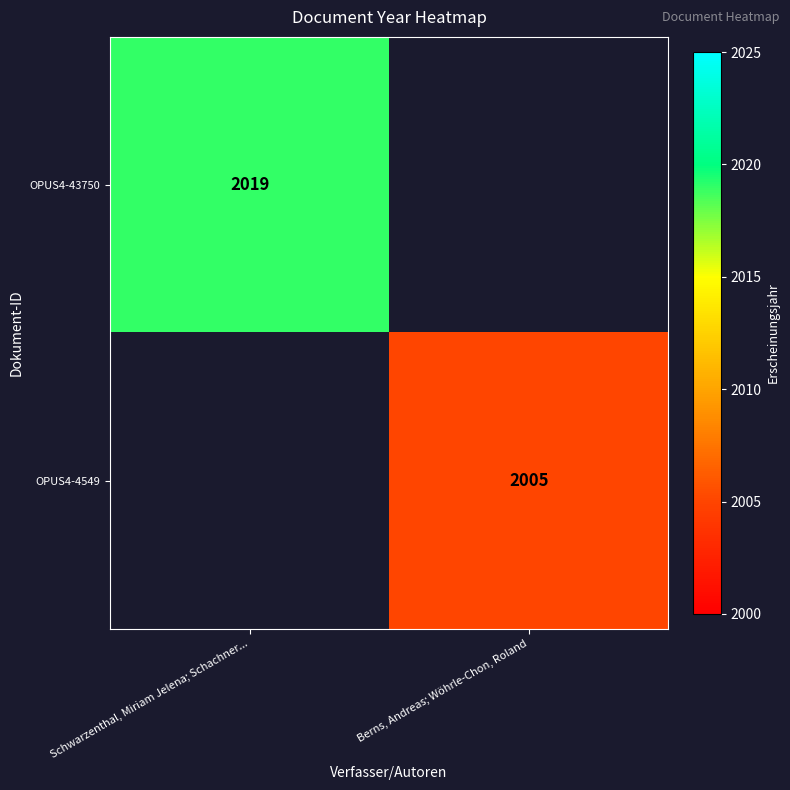

What is the minimum value shown in the chart?

2005.0